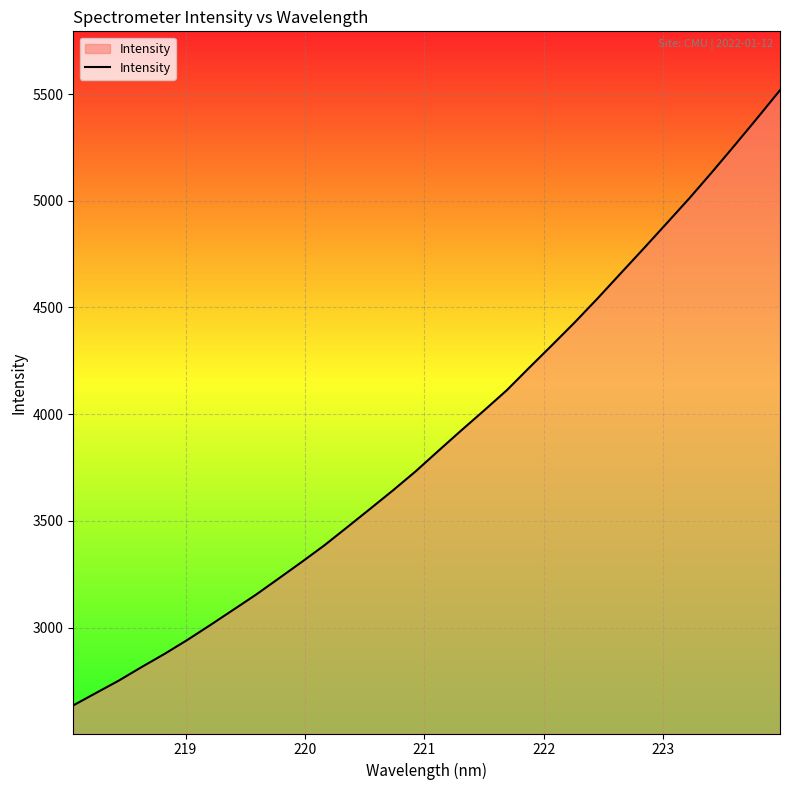

What is the sum of all values?

124311.5